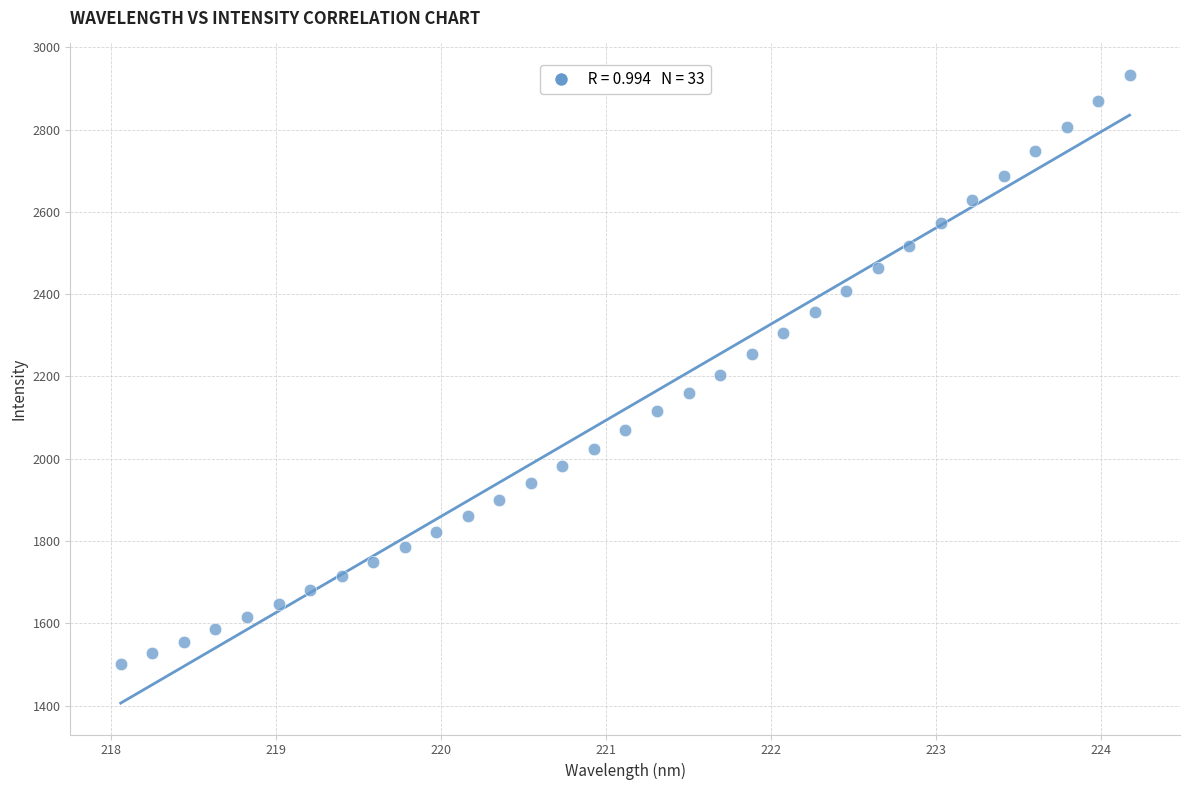

What is the range of X values (max minus min)?

6.1